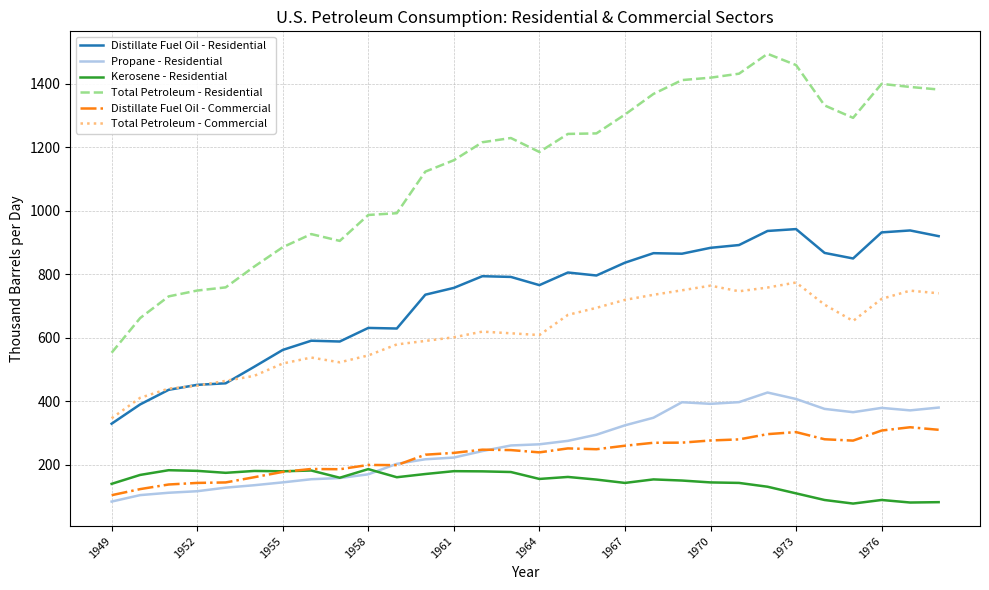

True or false: Total Petroleum - Commercial and Propane - Residential intersect in this chart.

False